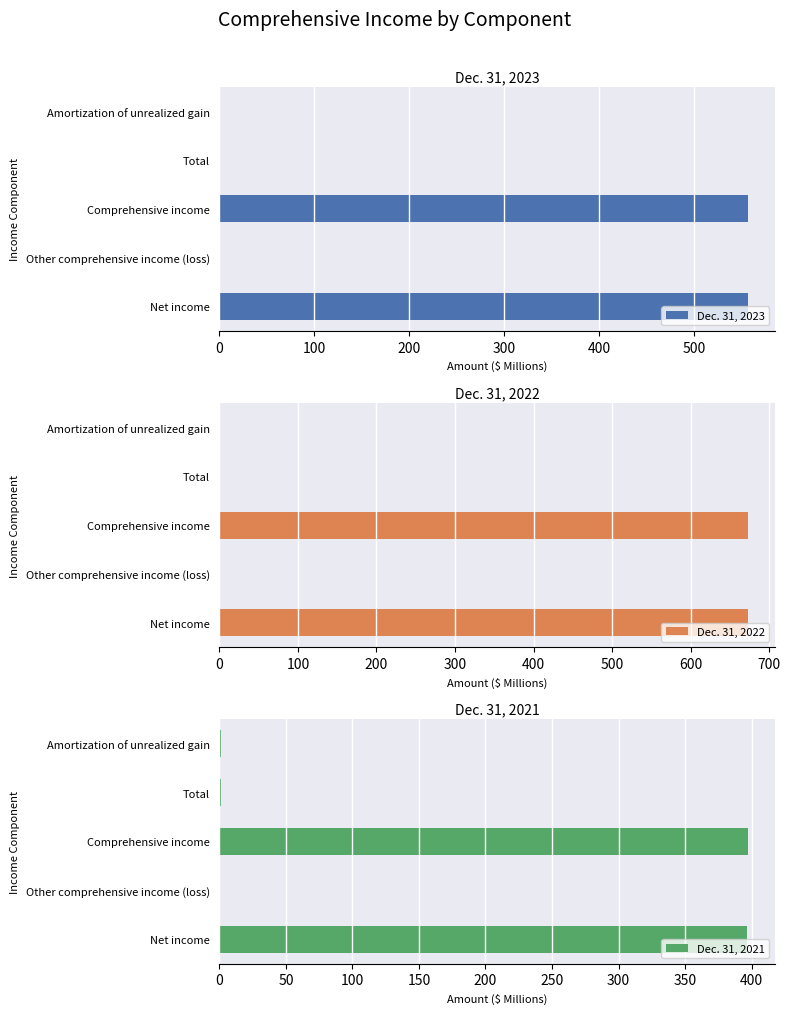

What is the minimum value shown in the chart?

0.5